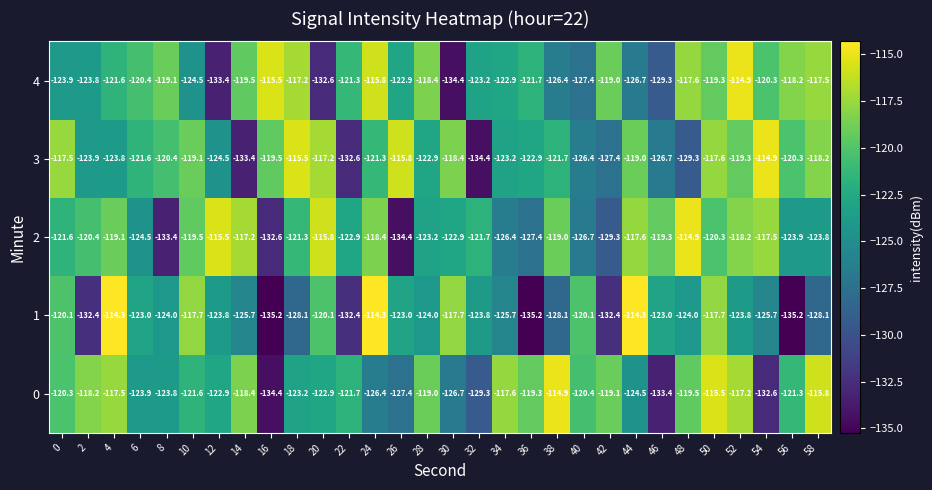

At which category is the sum across all series the highest?

50